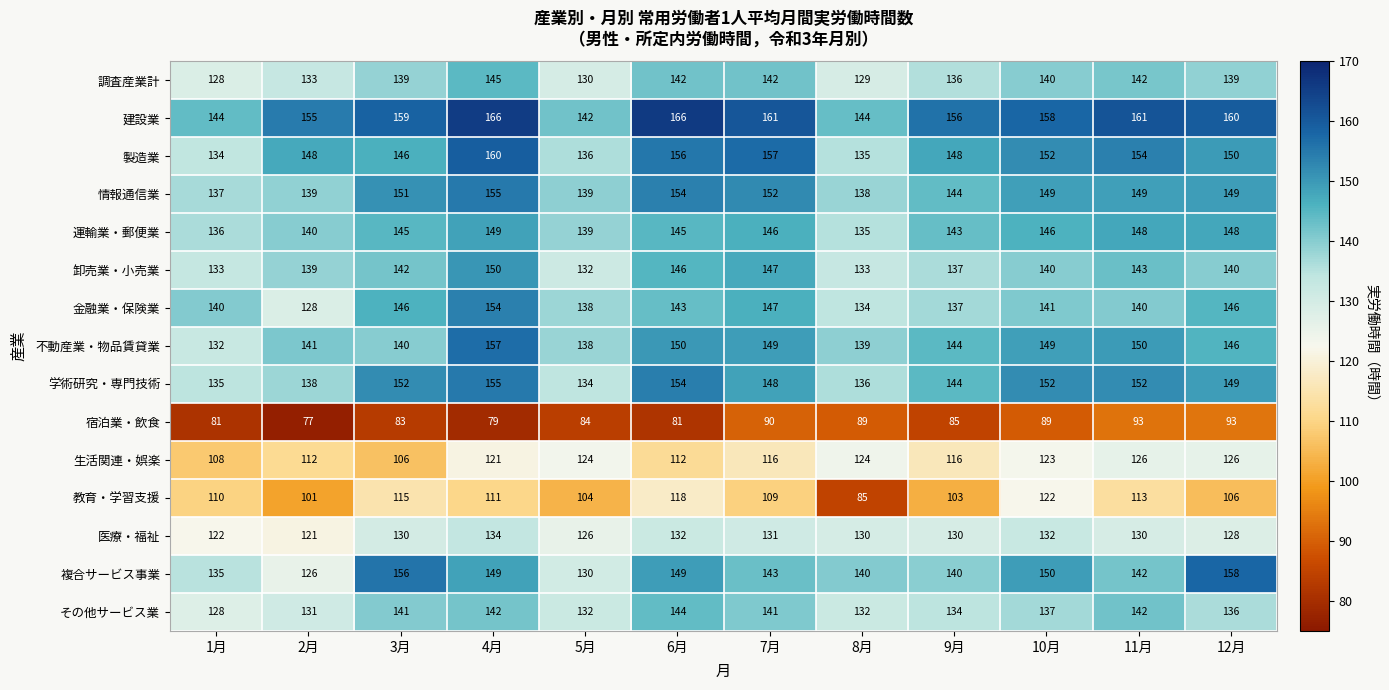

Which series has the largest range (max minus min)?

教育・学習支援